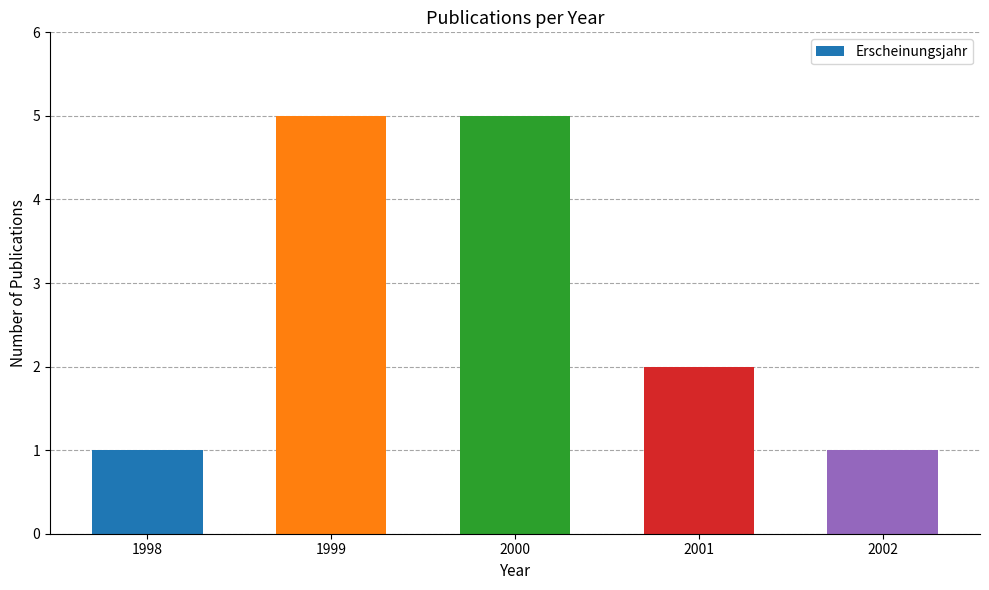

Is it true that the value at 2001 is 2?

True